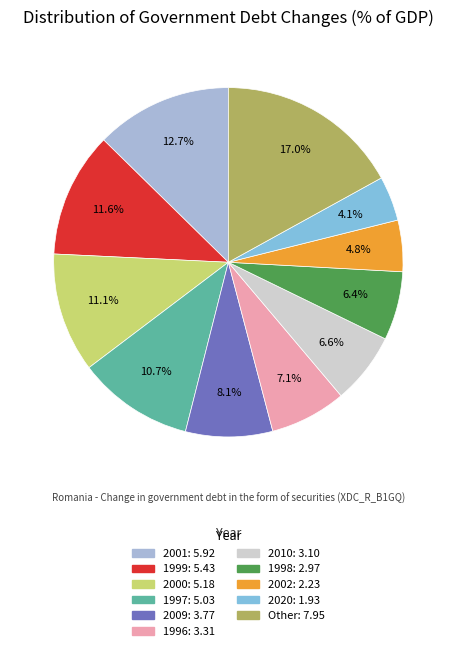

Is there a majority slice in this chart?

No